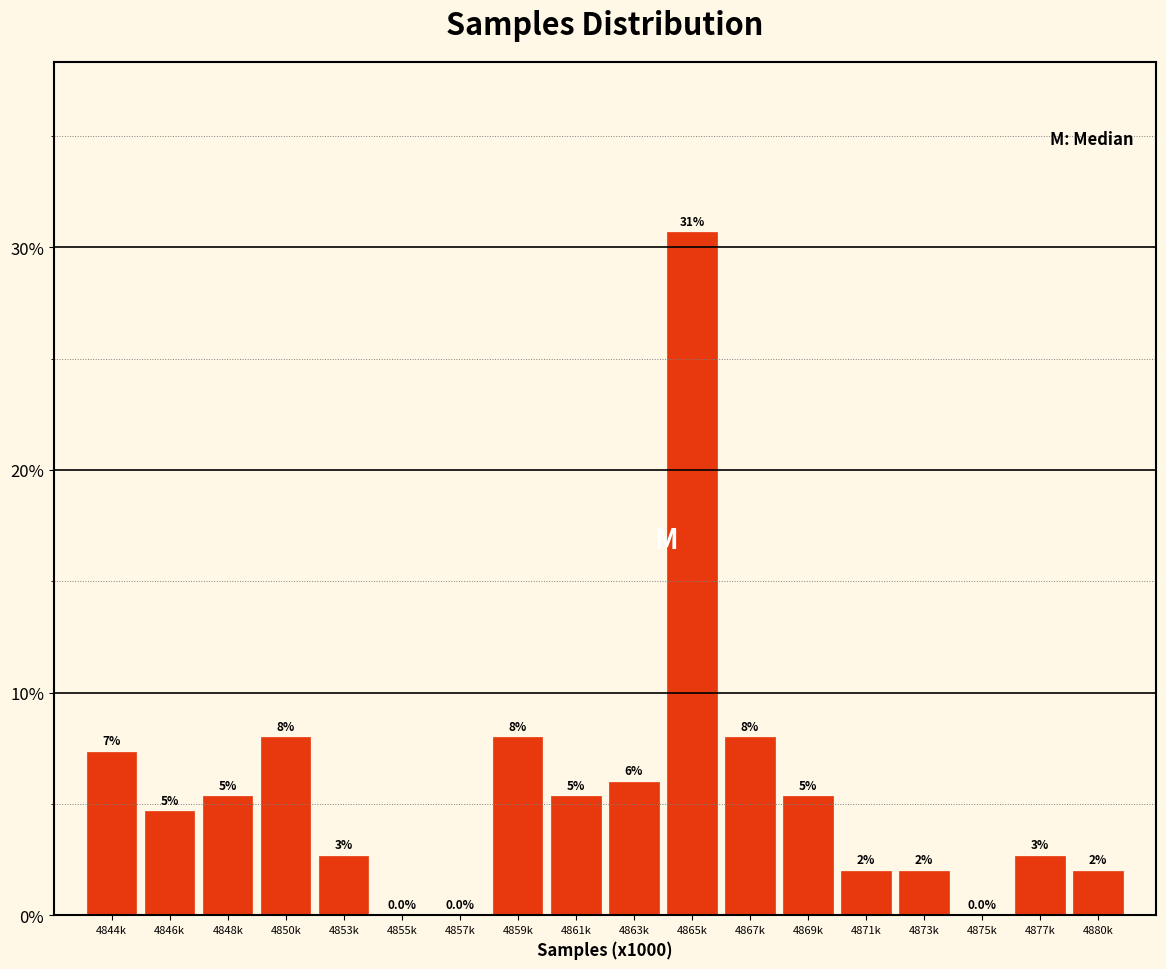

Between 4880k and 4850k, which is larger?

4850k